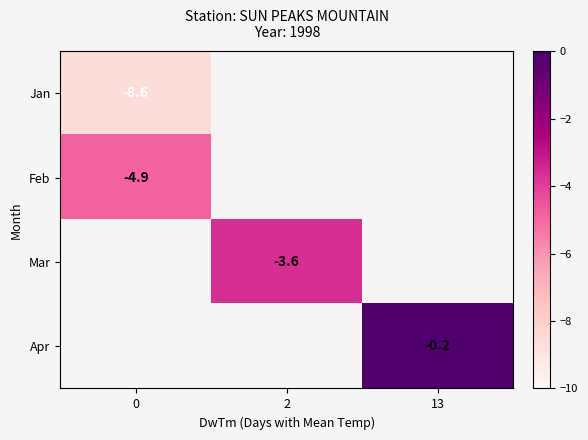

Is it true that Jan equals -8.6 at 0?

True